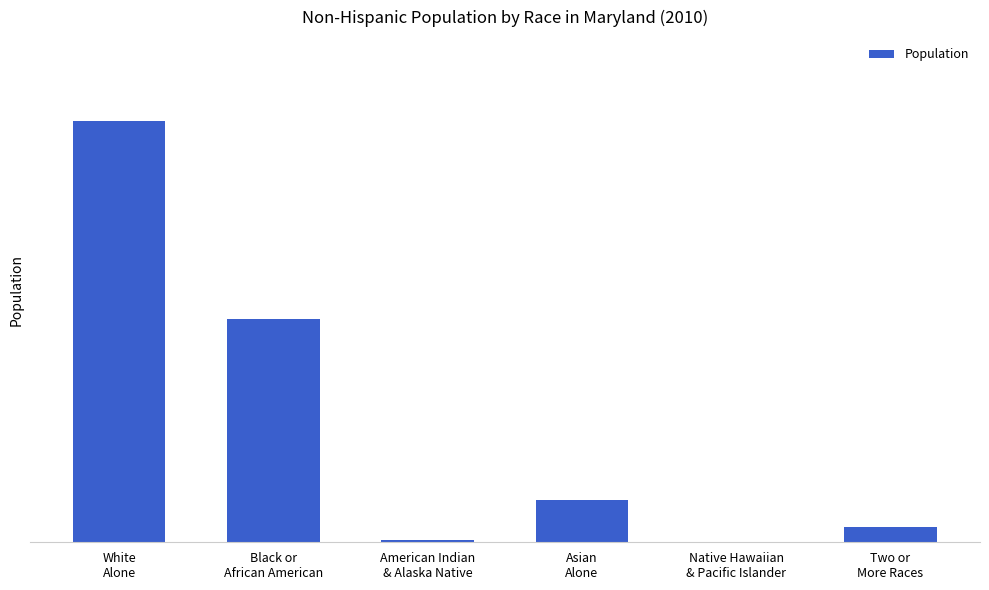

Reading left to right, extract all data points from this chart.

White
Alone=3166112	Black or
African American=1680987	American Indian
& Alaska Native=14058	Asian
Alone=321327	Native Hawaiian
& Pacific Islander=2581	Two or
More Races=118075